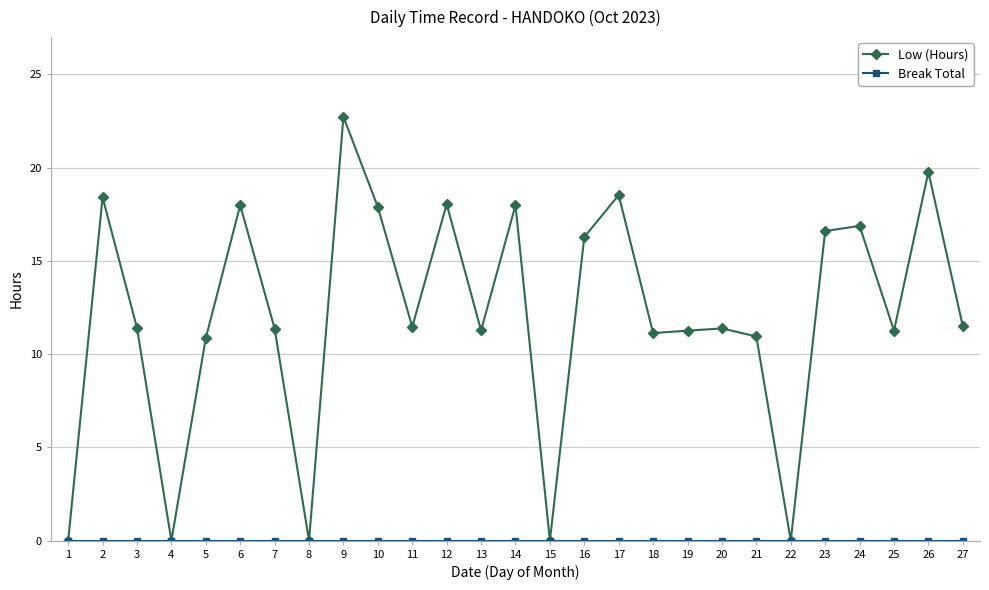

What is the average value of the Low (Hours) series?

12.0